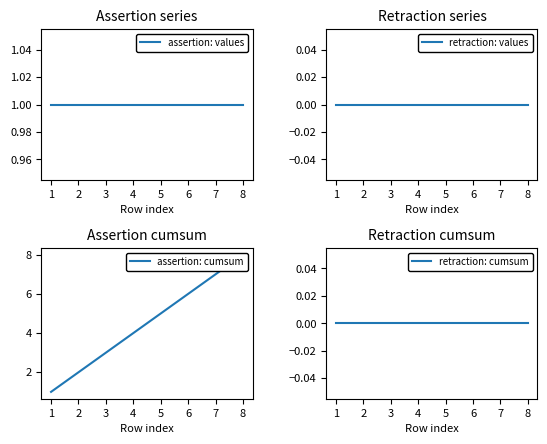

What is the difference between the highest and lowest values at 6?

6